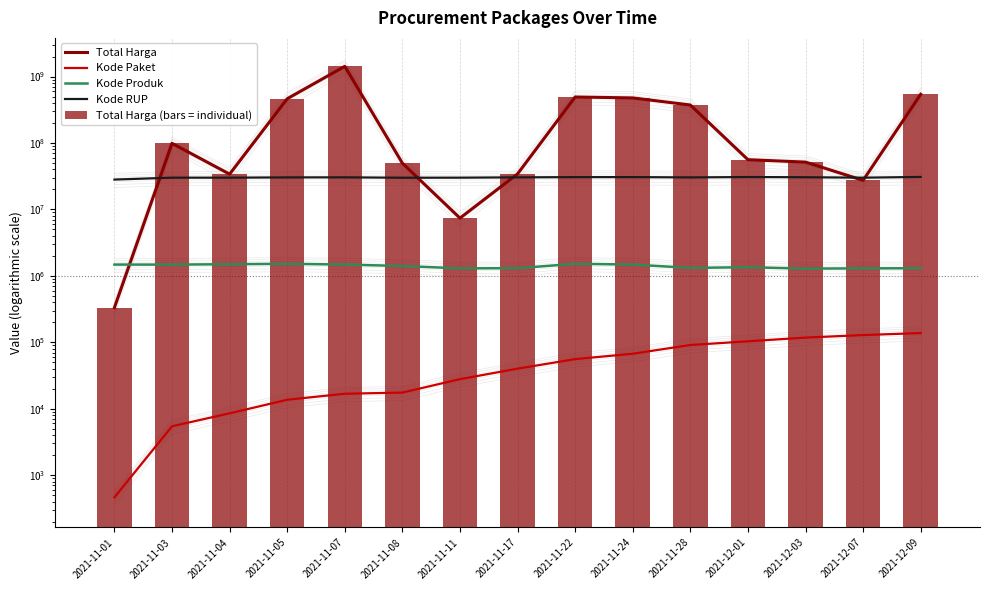

How many distinct data groups are displayed?

5